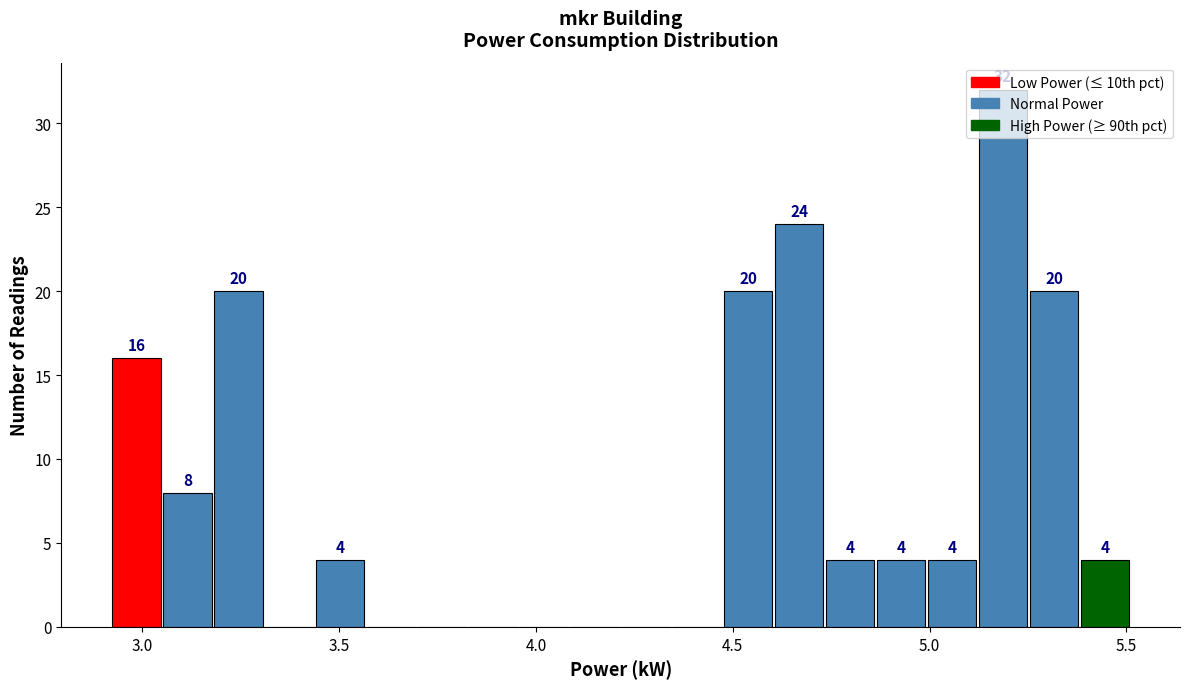

Around what value on the x-axis is the tallest bar? Give the approximate position of its centre, as read against the axis.

5.20